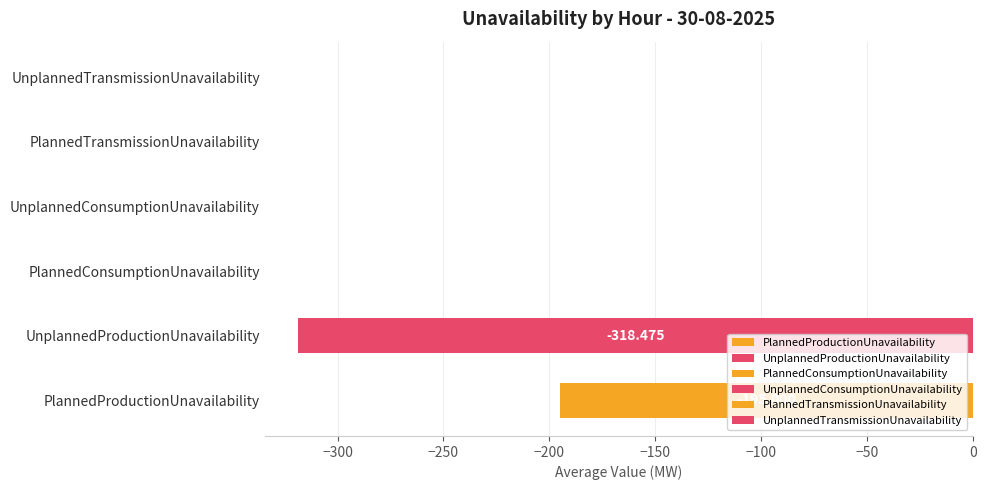

List the series in order of their peak value, highest first.

PlannedConsumptionUnavailability, UnplannedConsumptionUnavailability, PlannedTransmissionUnavailability, UnplannedTransmissionUnavailability, PlannedProductionUnavailability, UnplannedProductionUnavailability